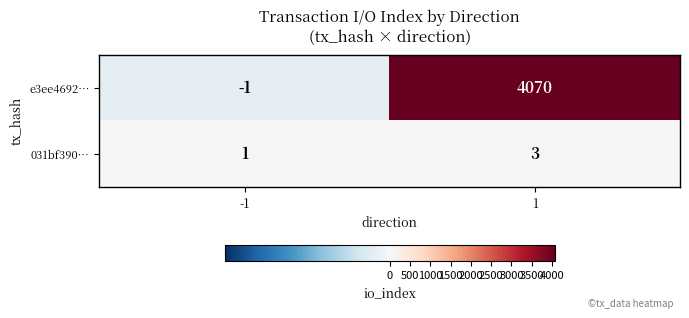

Rank the series by their maximum value, from highest to lowest.

e3ee4692…, 031bf390…